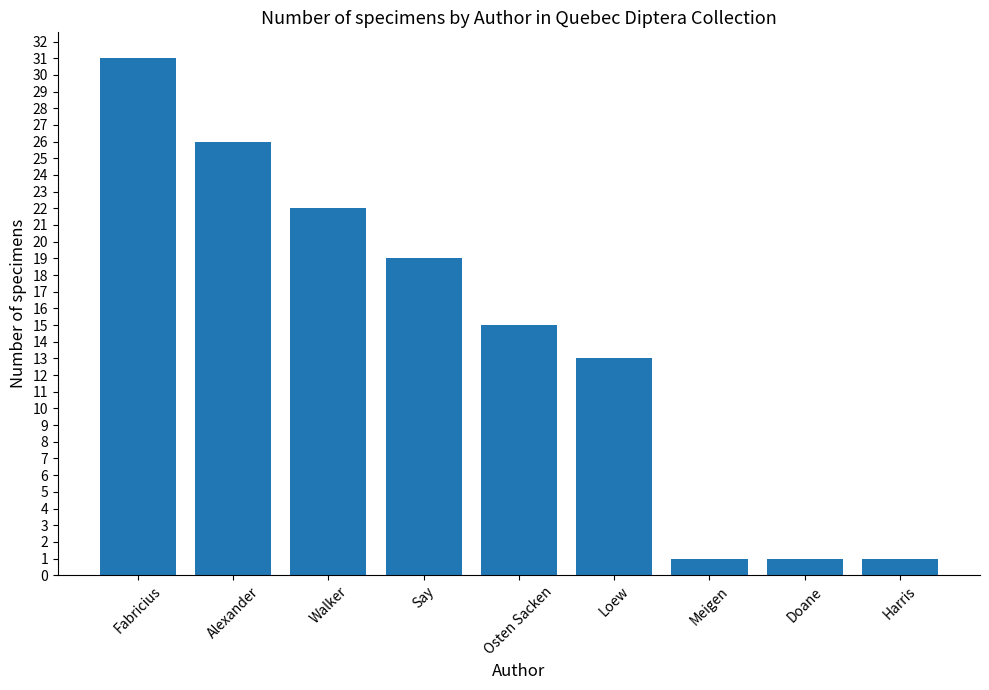

Reading left to right, transcribe all the data shown in this chart.

31	26	22	19	15	13	1	1	1